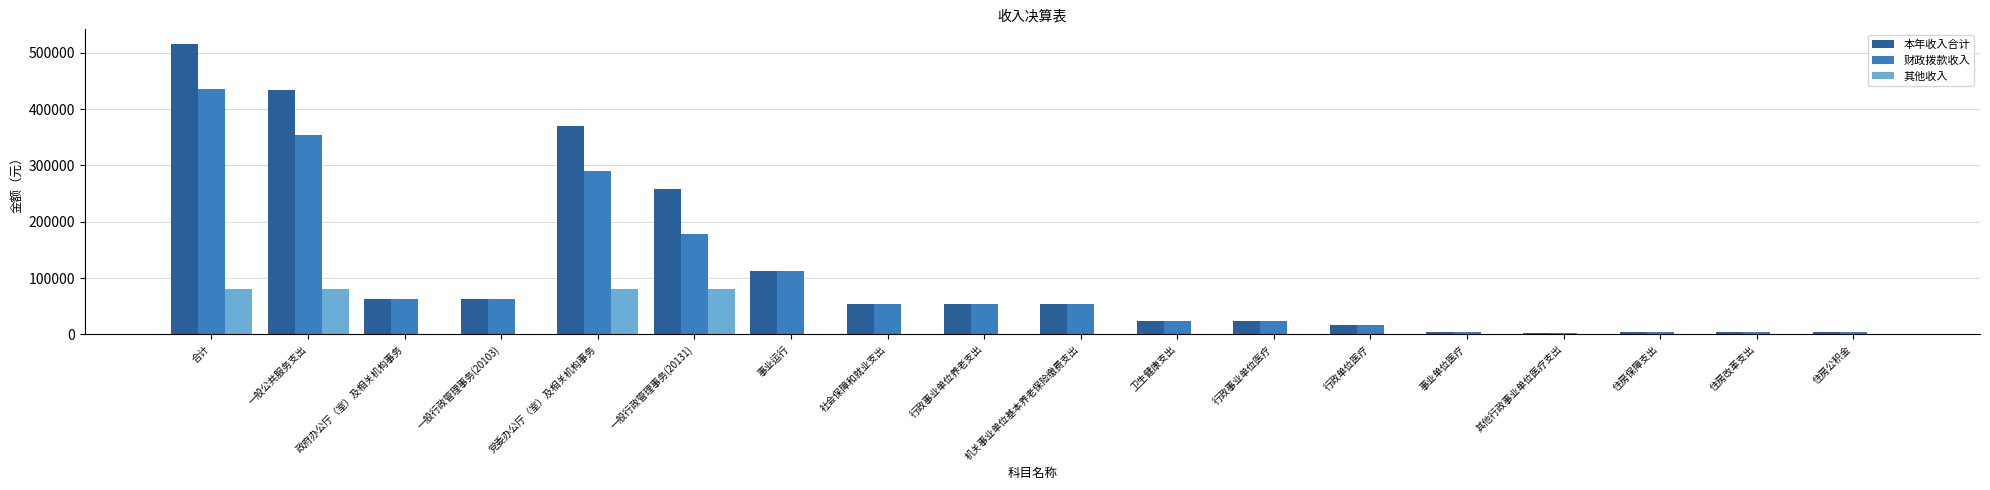

At which label does 本年收入合计 reach its peak?

合计